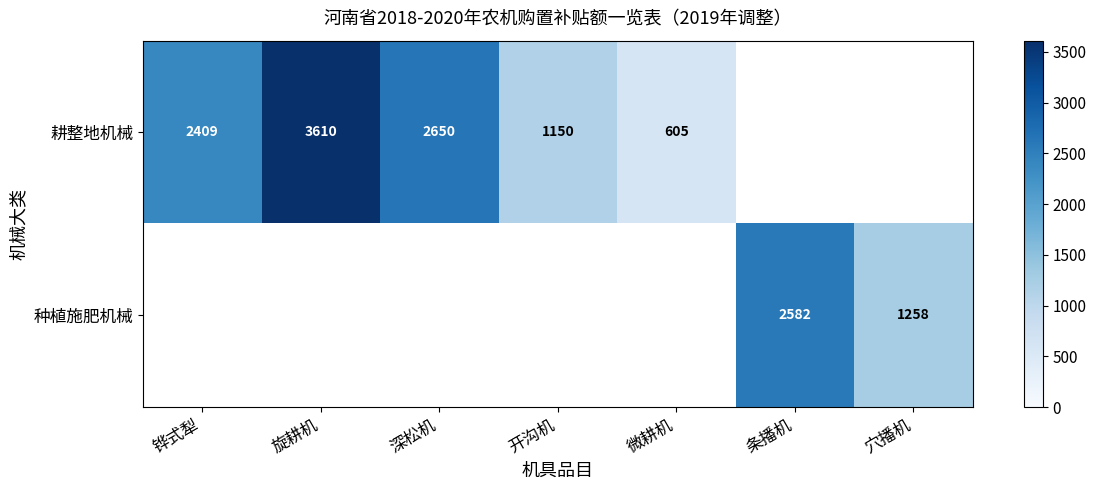

Is the value of 种植施肥机械 at 旋耕机 greater than the value of 耕整地机械 at 旋耕机?

No